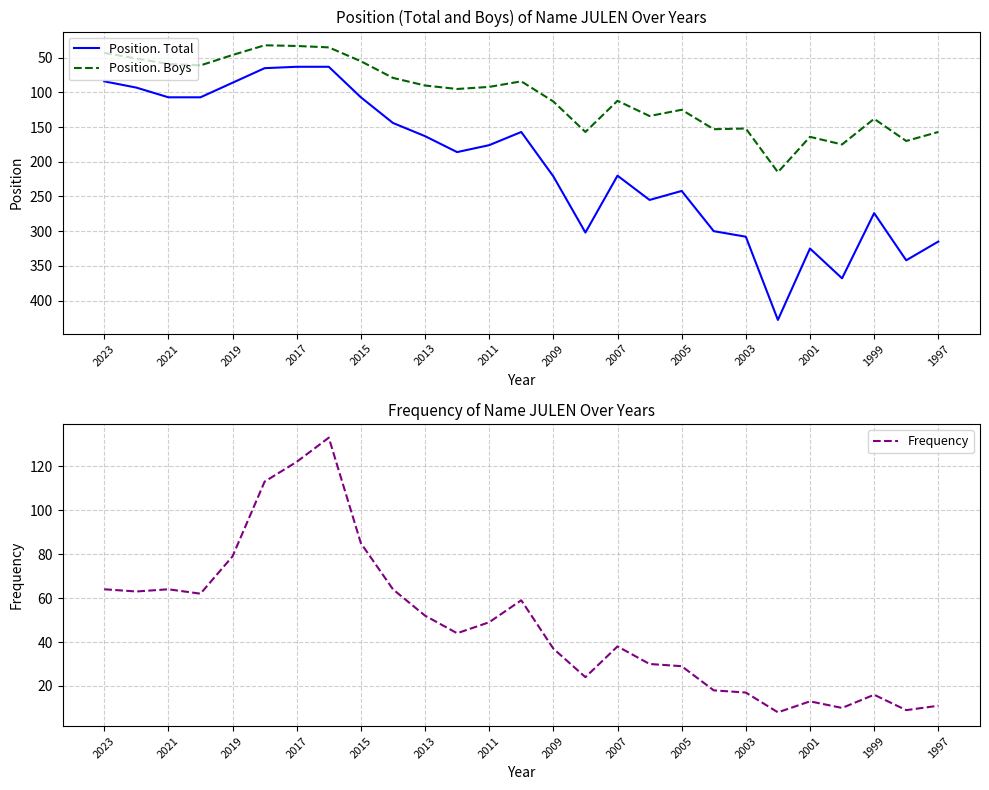

True or false: Position. Boys and Position. Total cross at least once.

False